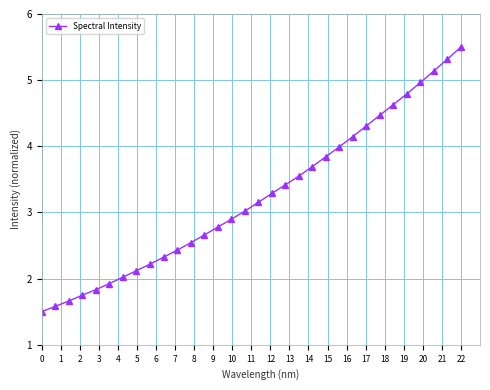

How many data points does each series have?

32